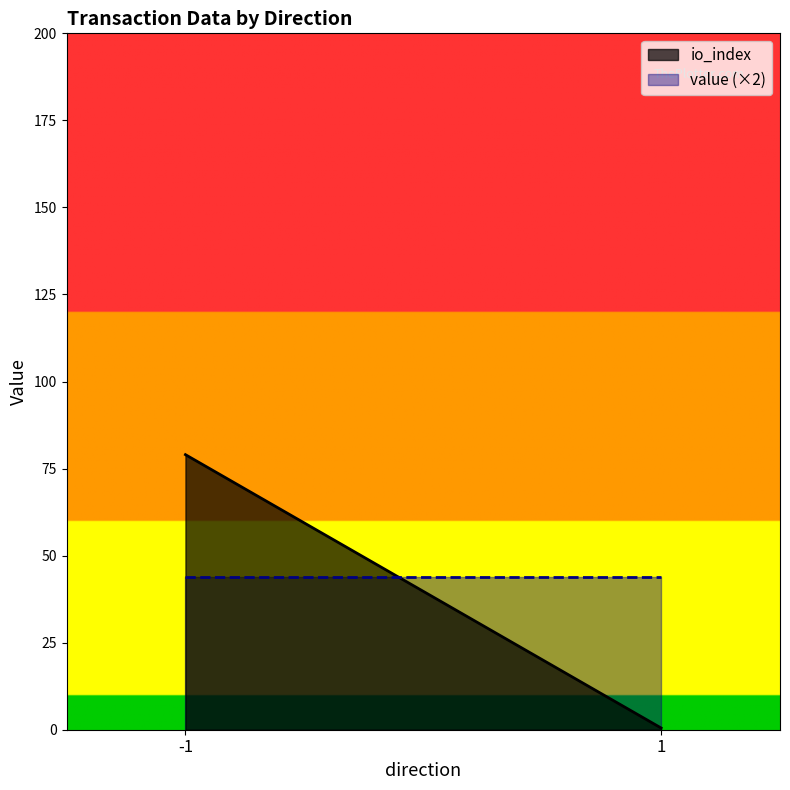

What is the difference between the highest and lowest values at 1?

43.5